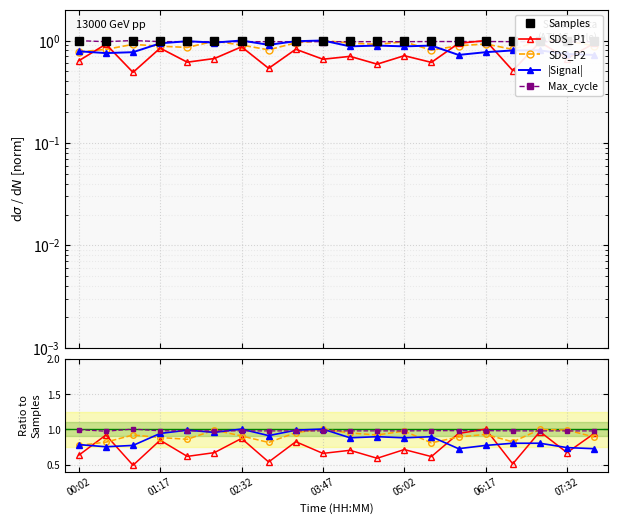

Does the chart display data point markers on the line(s)?

Yes